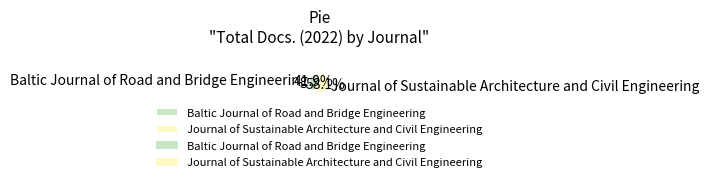

The Journal of Sustainable Architecture and Civil Engineering slice represents 58% of the pie. True or false?

True